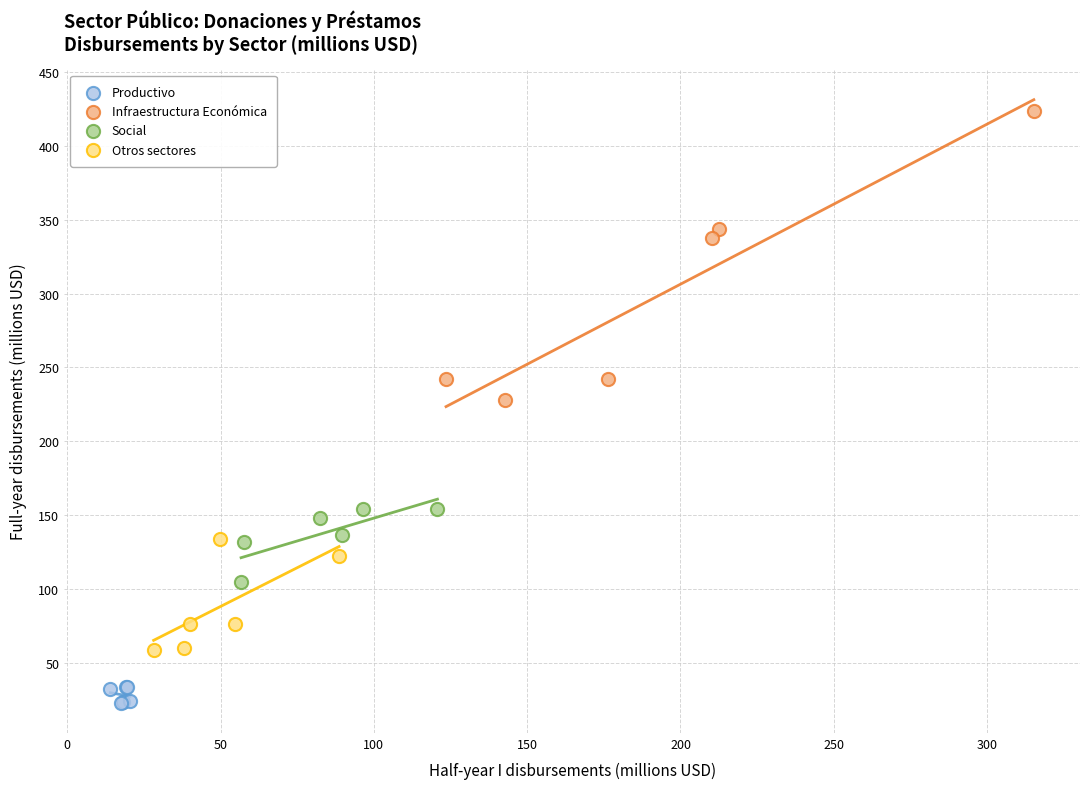

Which series contains the lowest Y value?

Productivo